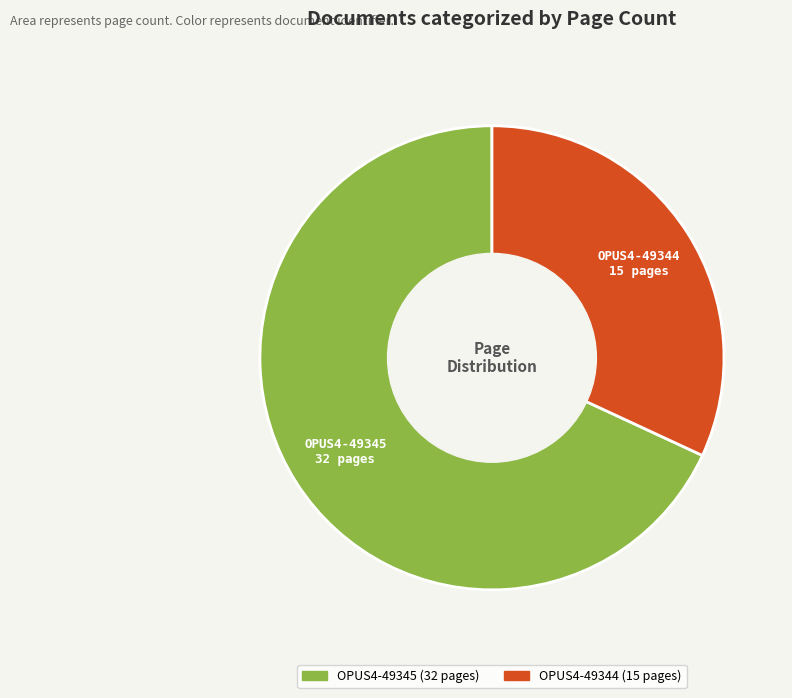

What is the largest slice in the pie chart?

OPUS4-49345